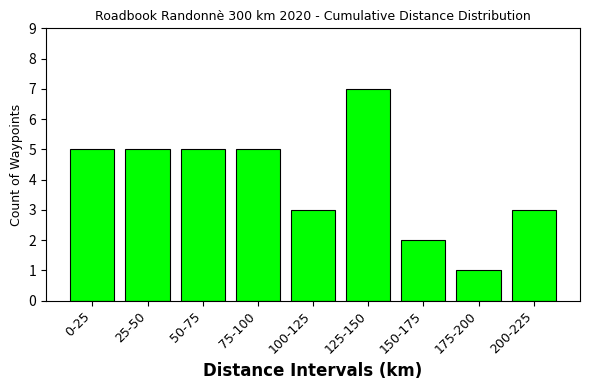

Reading left to right, list all the values displayed in this chart.

5	5	5	5	3	7	2	1	3